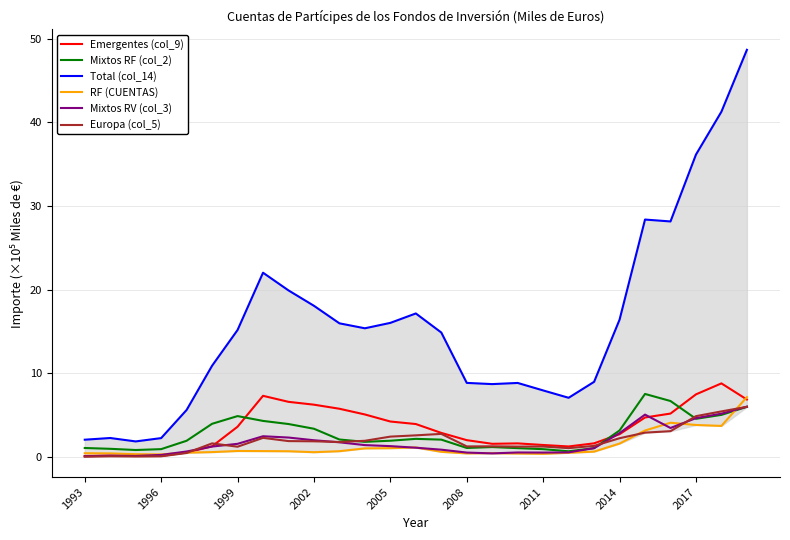

At which label does Emergentes (col_9) first exceed 2?

1999